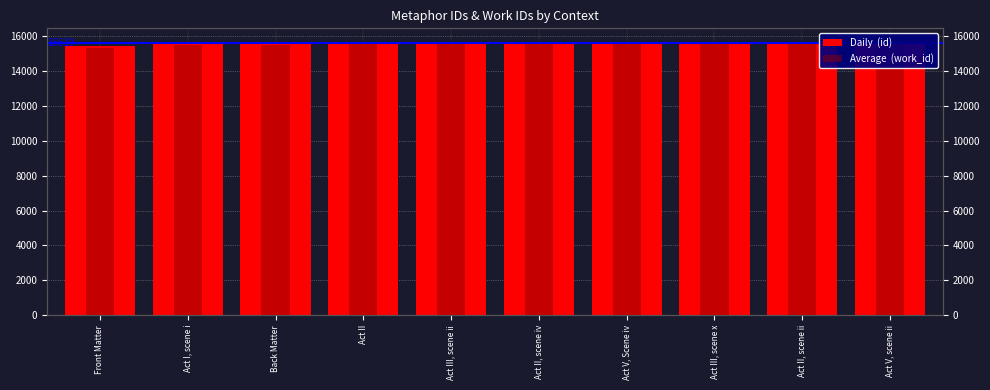

What are all the series names shown in the legend?

Daily  (id), Average  (work_id)